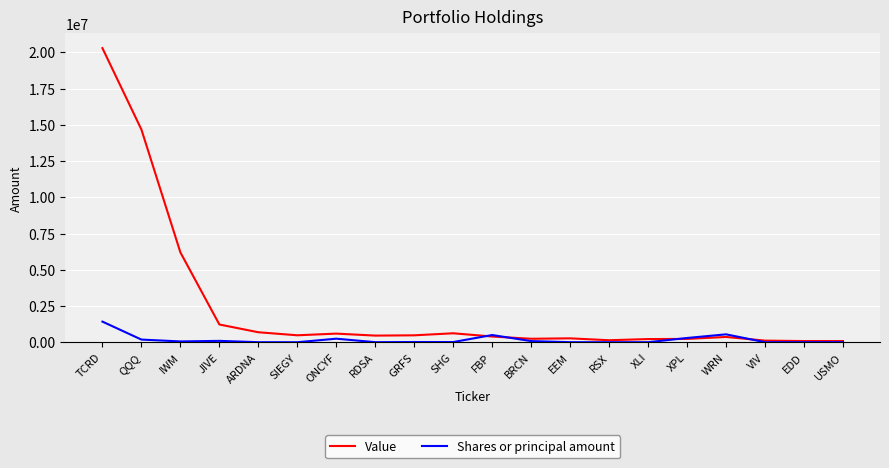

Which series changed the most between TCRD and XLI?

Value